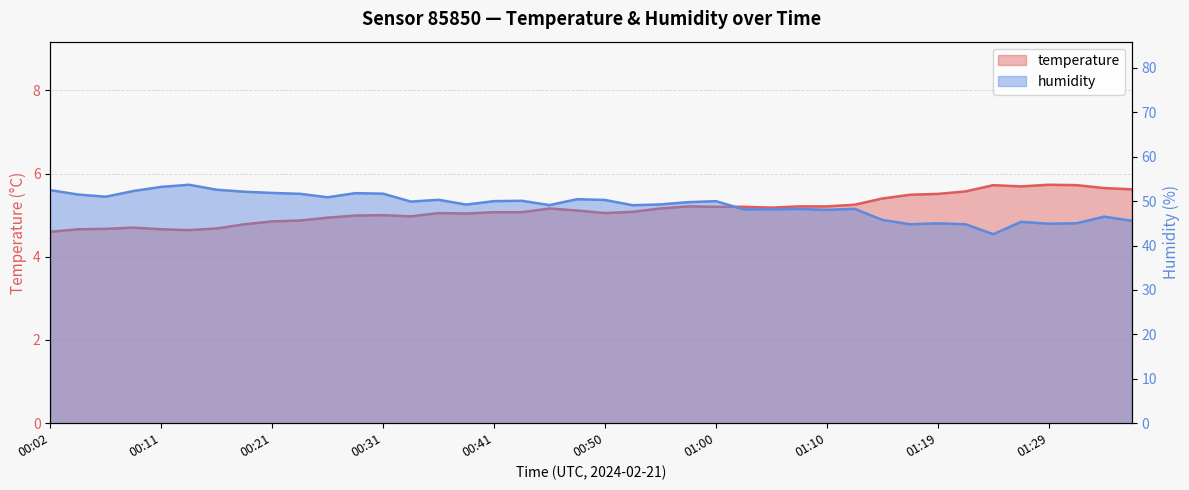

How many lines are shown in the chart?

2